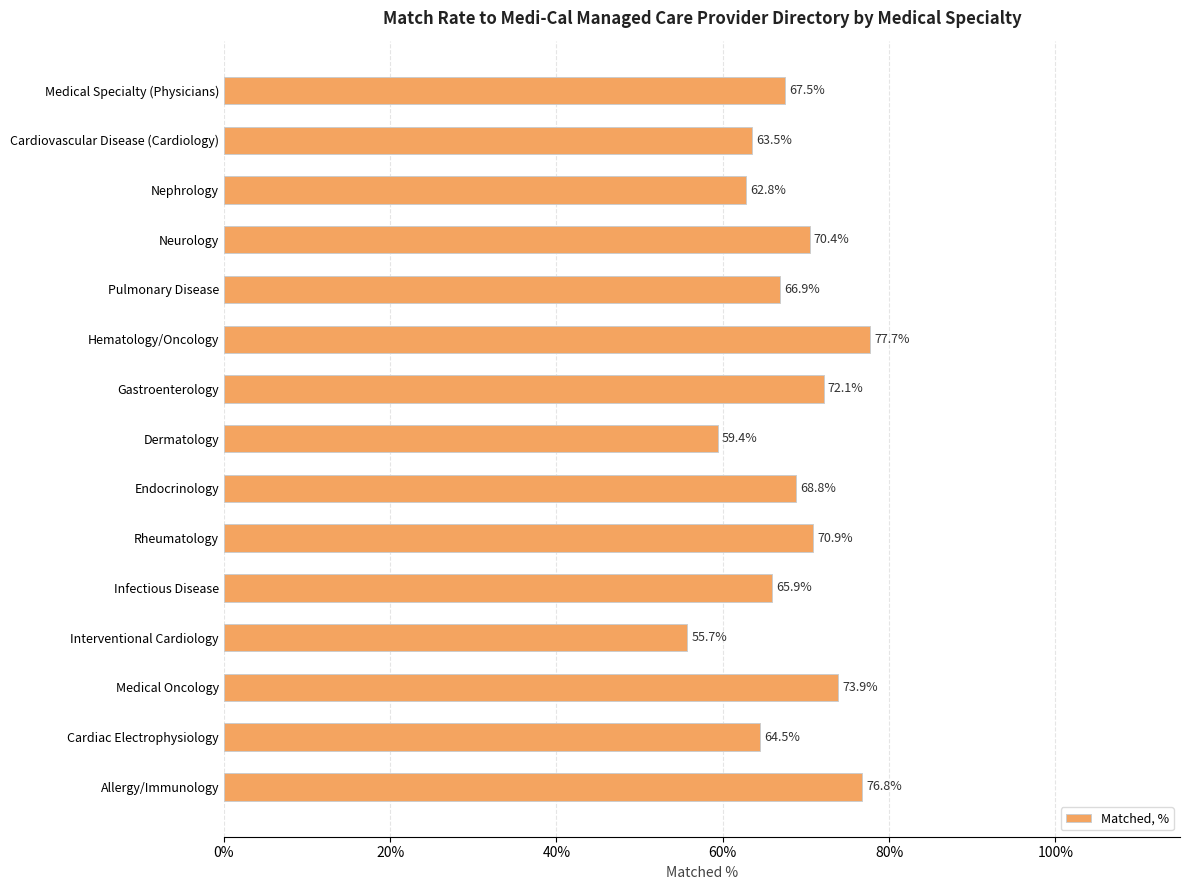

What is the difference between the second highest and minimum values?

21.1